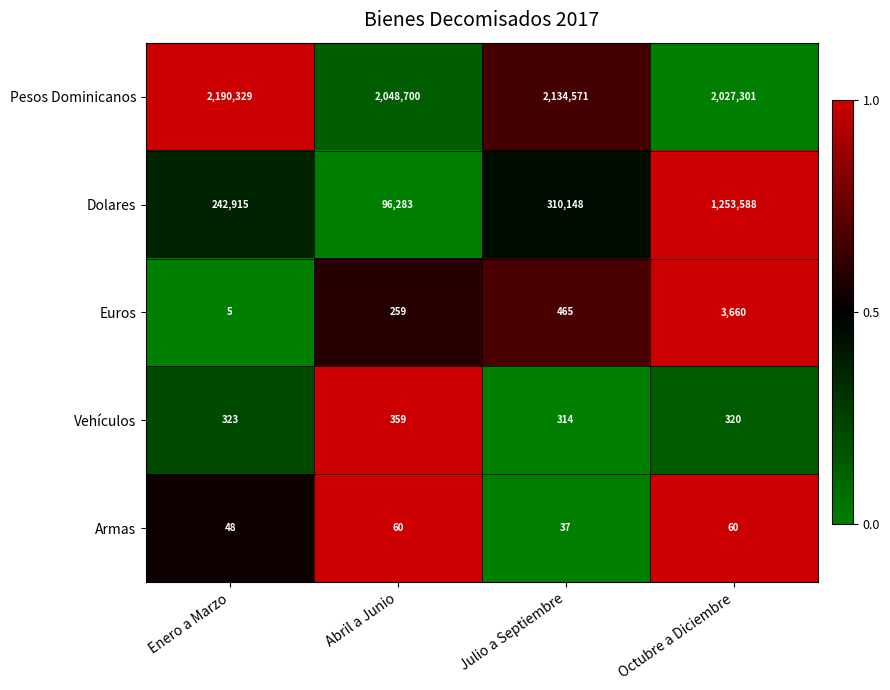

How many categories are shown in the chart?

4